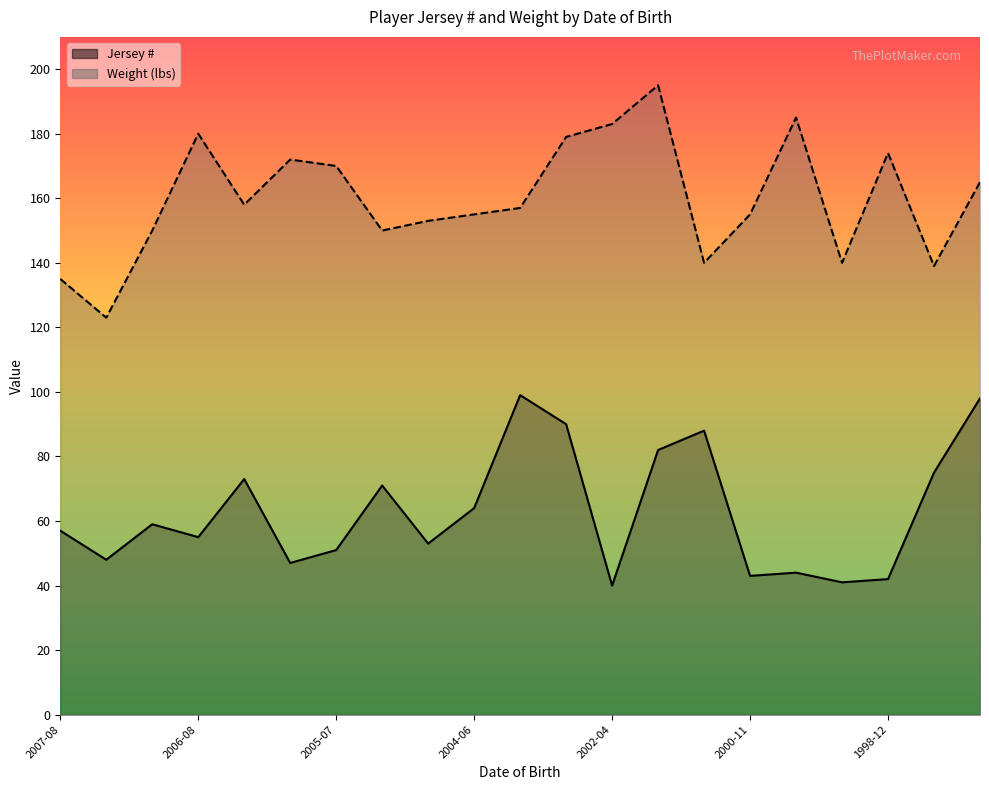

At how many categories does at least one series exceed 114?

21